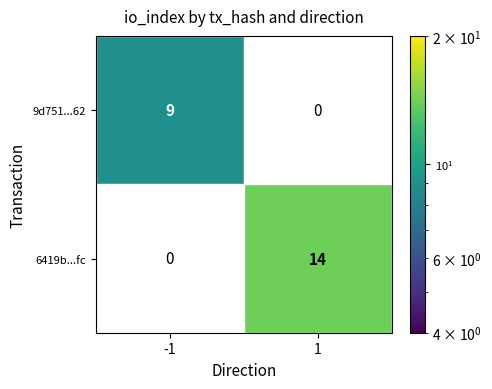

How many series are shown in this chart?

2